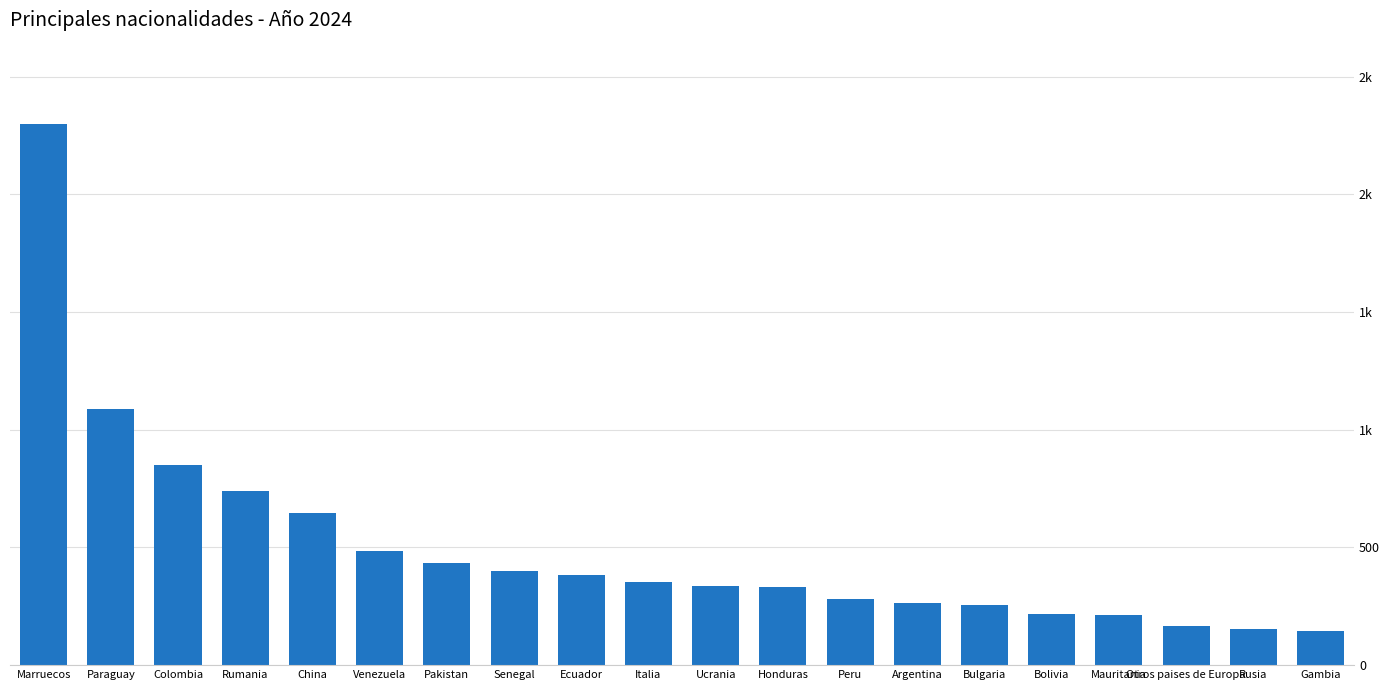

What is the difference between the maximum and minimum values?

2152